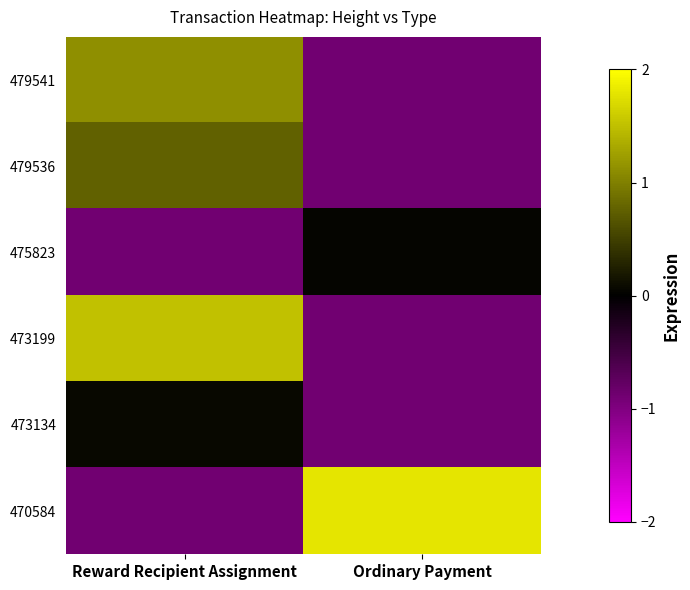

What is the total value across all series at Ordinary Payment?

-1.7